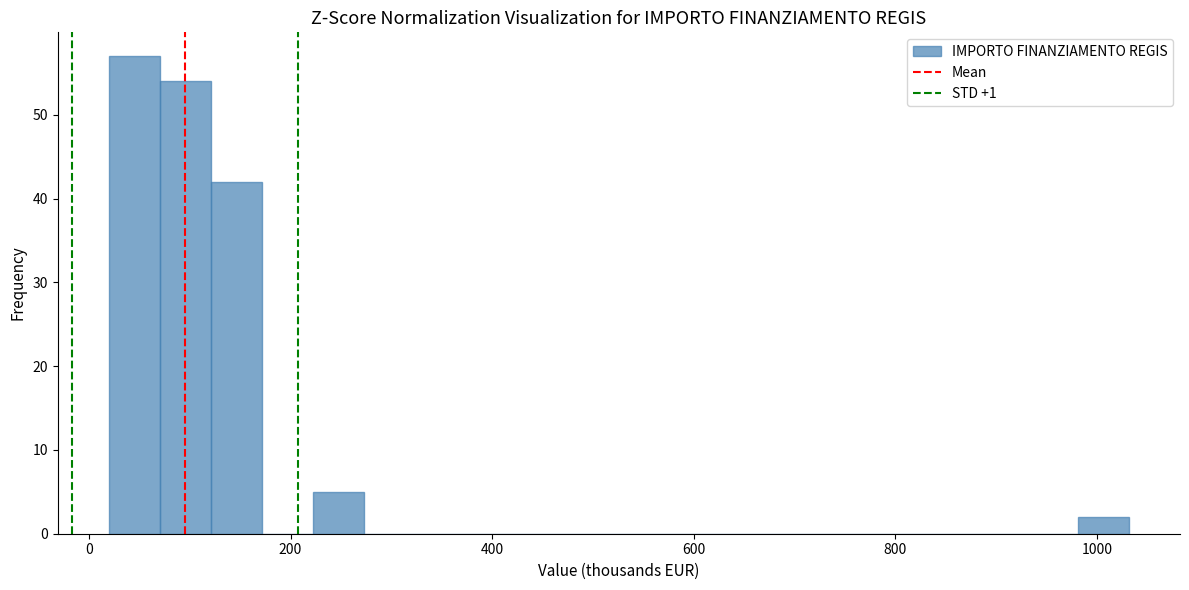

Read against the x-axis, roughly where is the centre of the tallest bar?

40